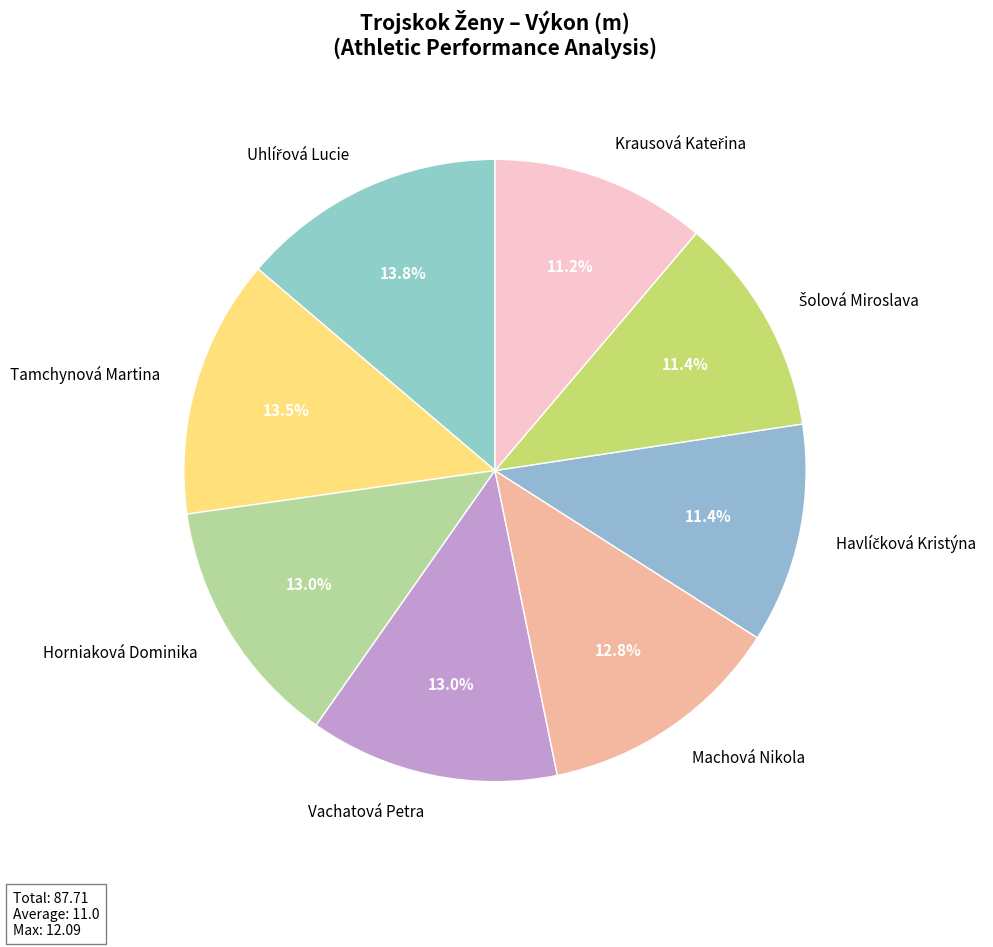

Is the sum of Tamchynová Martina and Vachatová Petra greater than half?

No